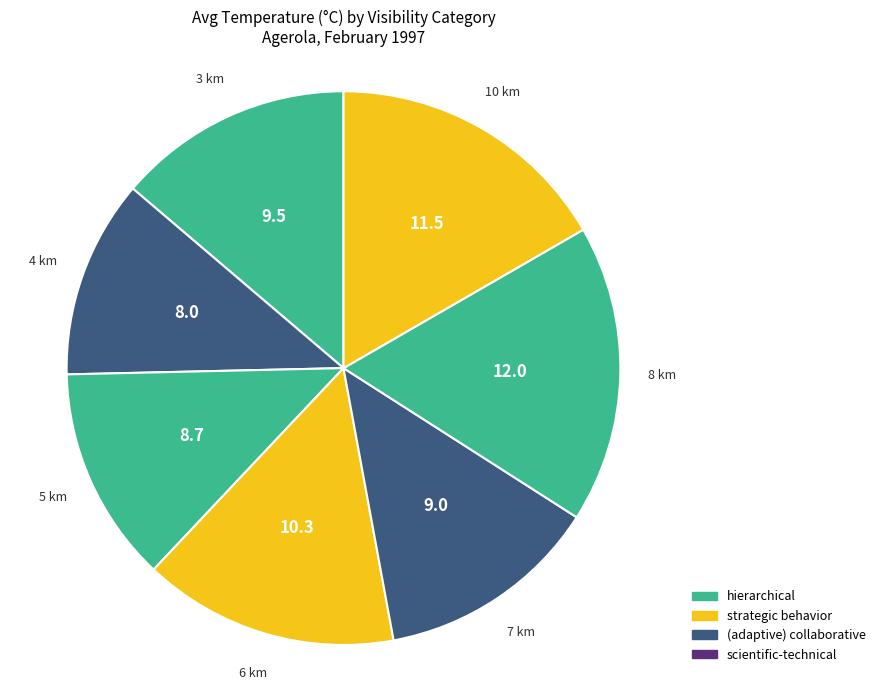

Count the number of slices in the pie.

7